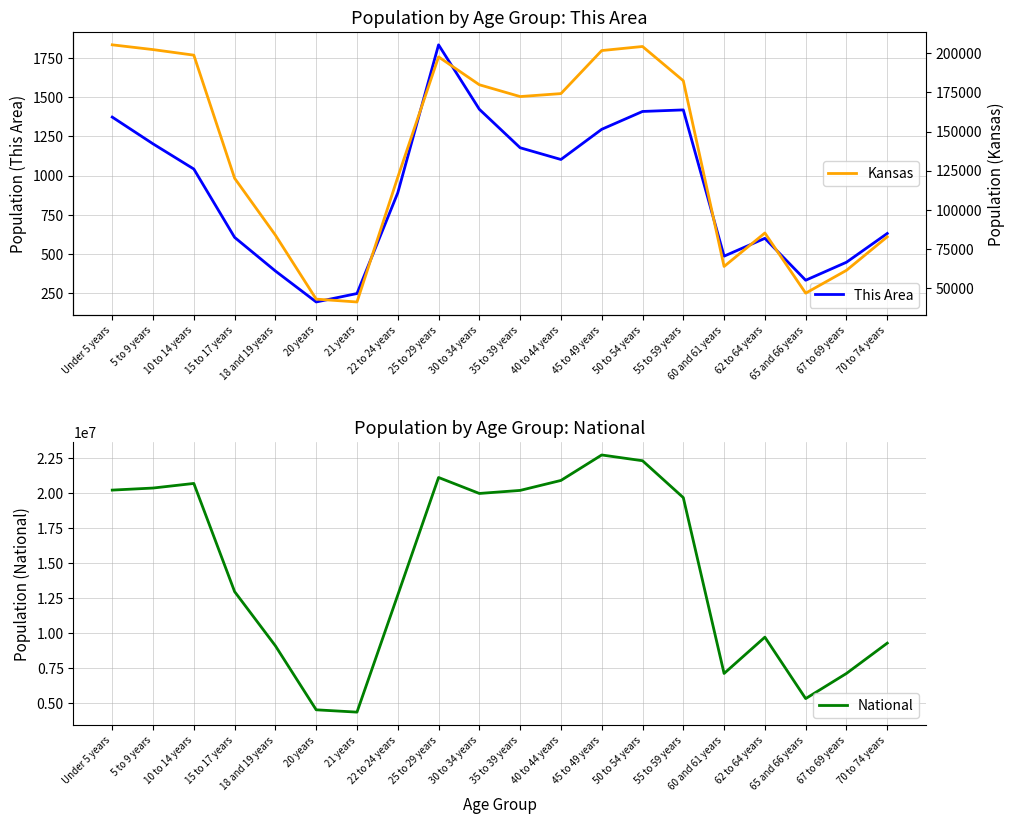

At how many categories does at least one series exceed 21470071?

2